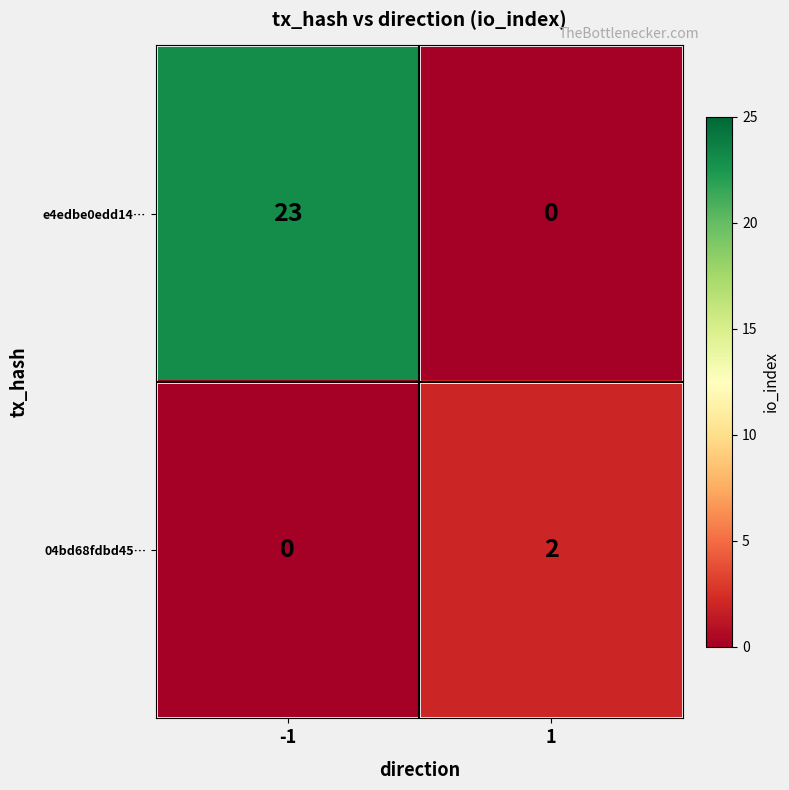

How many series are shown in this chart?

2